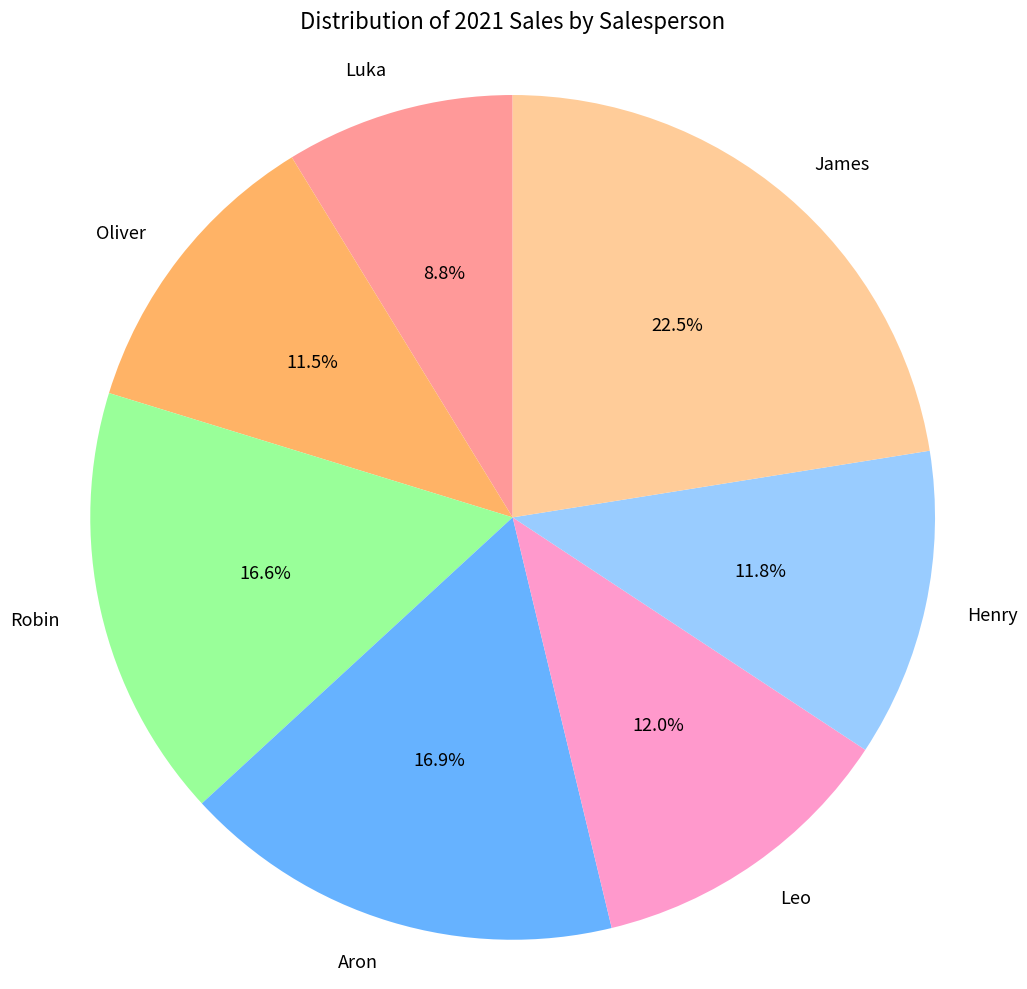

Does any single category account for the majority?

No